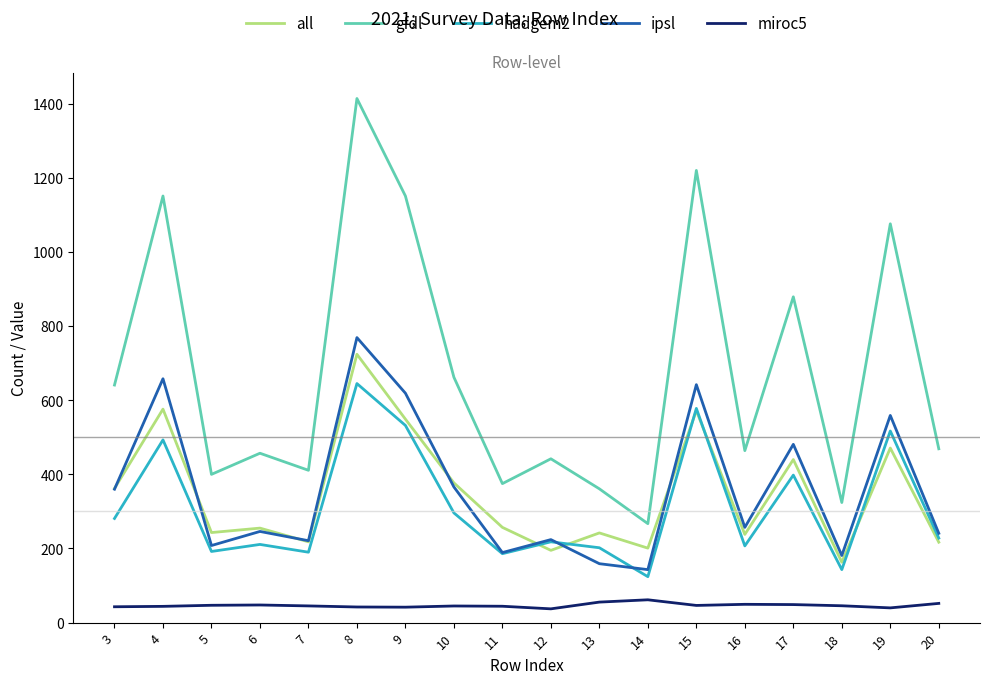

Between 4 and 14, which series saw the biggest shift?

gfdl